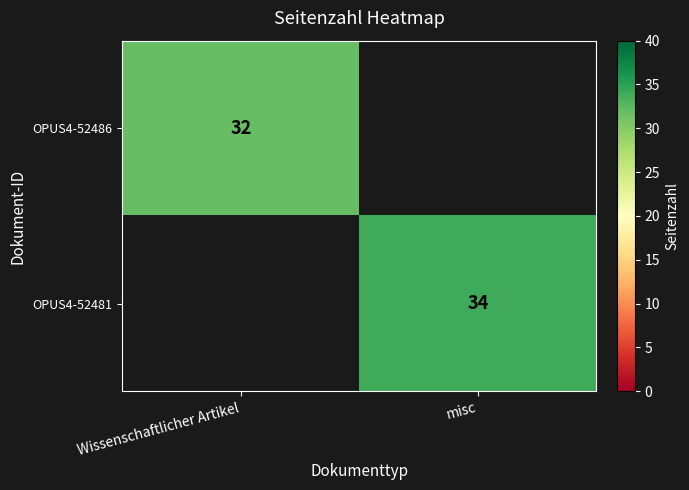

The value of OPUS4-52481 at misc is 9. True or false?

False